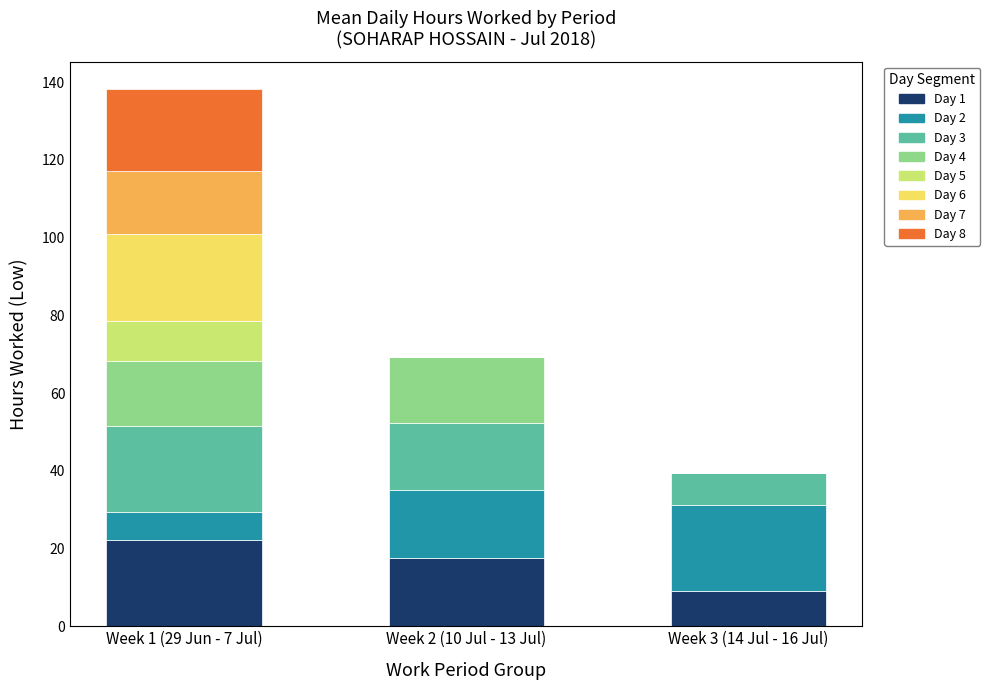

Which category has the highest value in the Day 1 series?

Week 1 (29 Jun - 7 Jul)